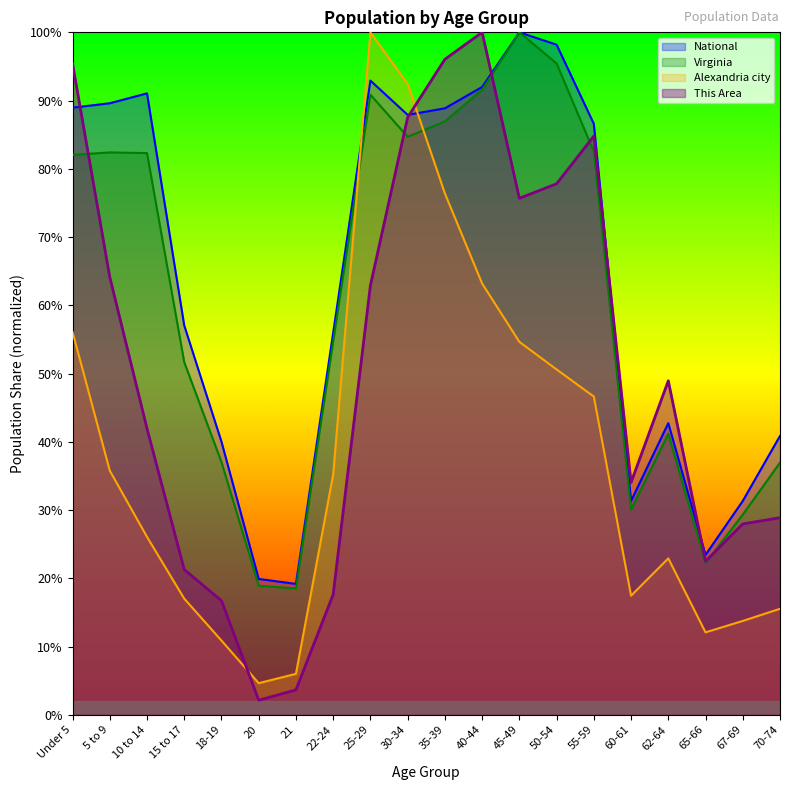

What position from the left is 22-24?

8